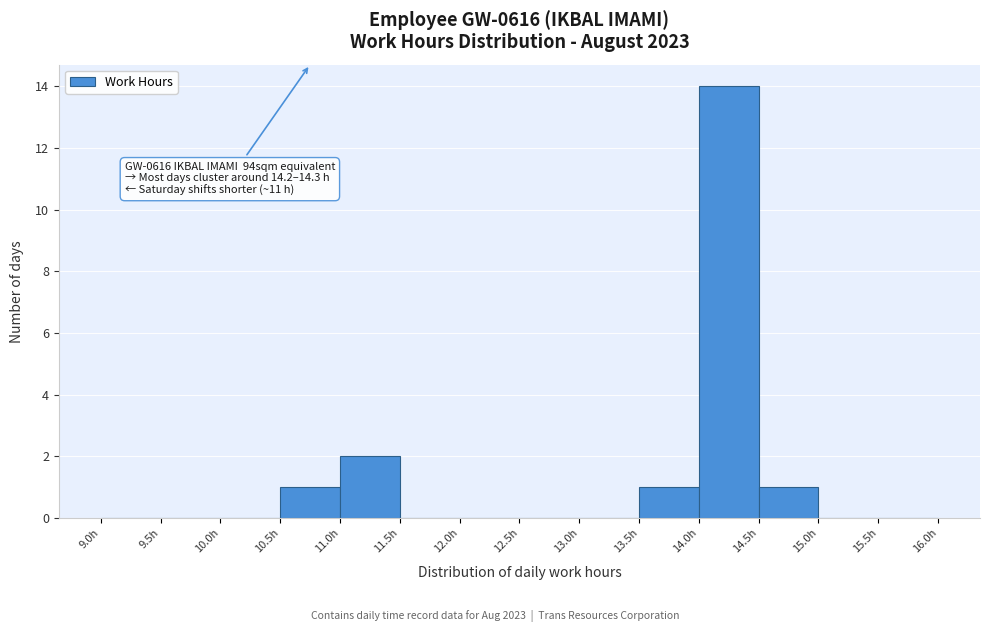

Over which range of the x-axis is the bar tallest?

14.0 to 14.5